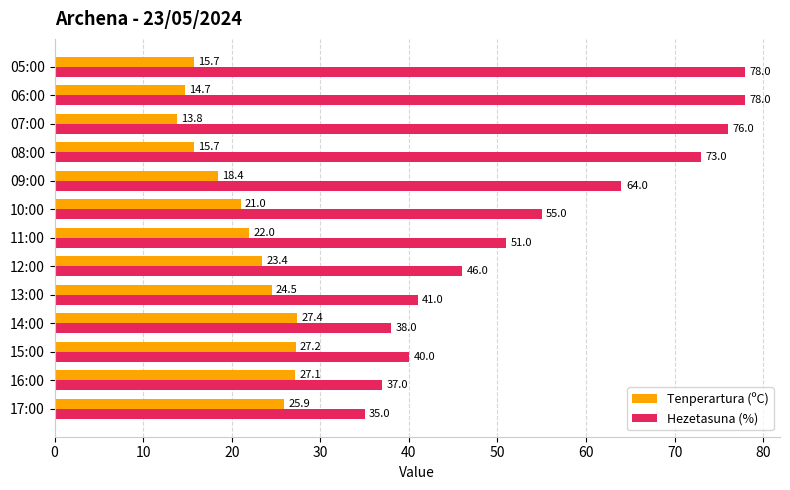

Which series has the largest total across all categories?

Hezetasuna (%)